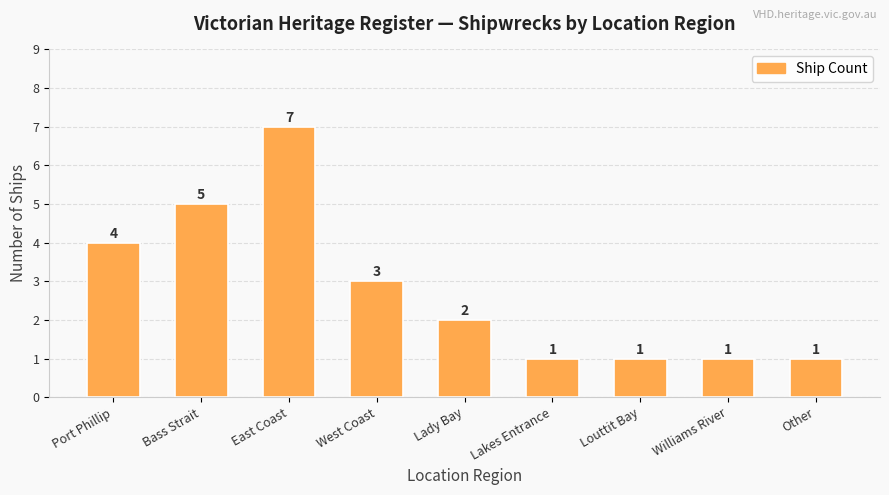

What is the approximate value at Lakes Entrance?

1